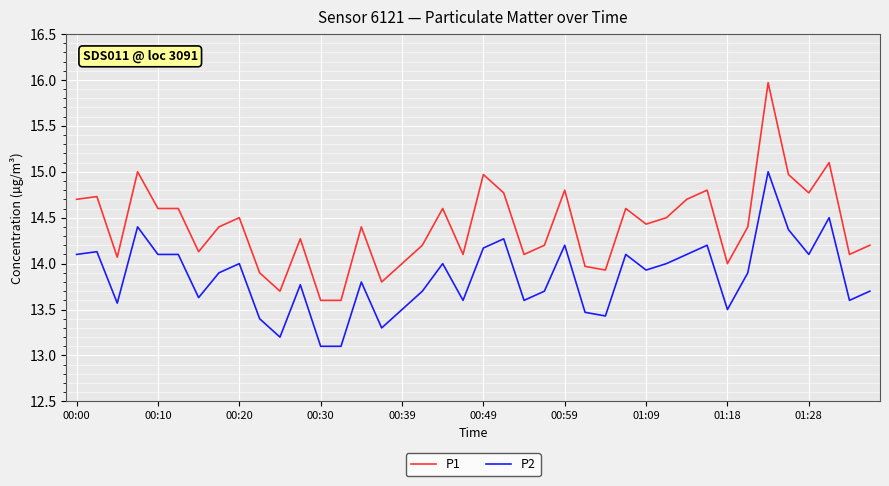

Which series has the largest total across all categories?

P1